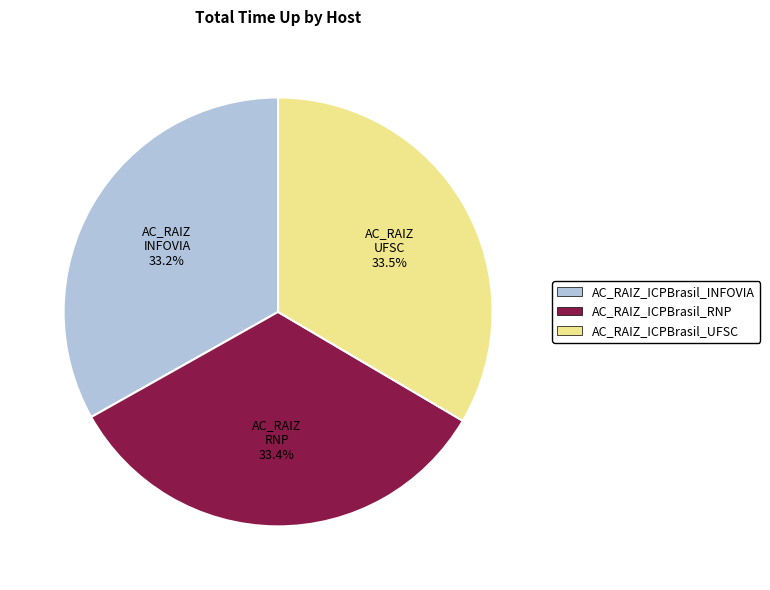

What is the ratio of the value at AC_RAIZ_ICPBrasil_UFSC to the value at AC_RAIZ_ICPBrasil_RNP?

1.0